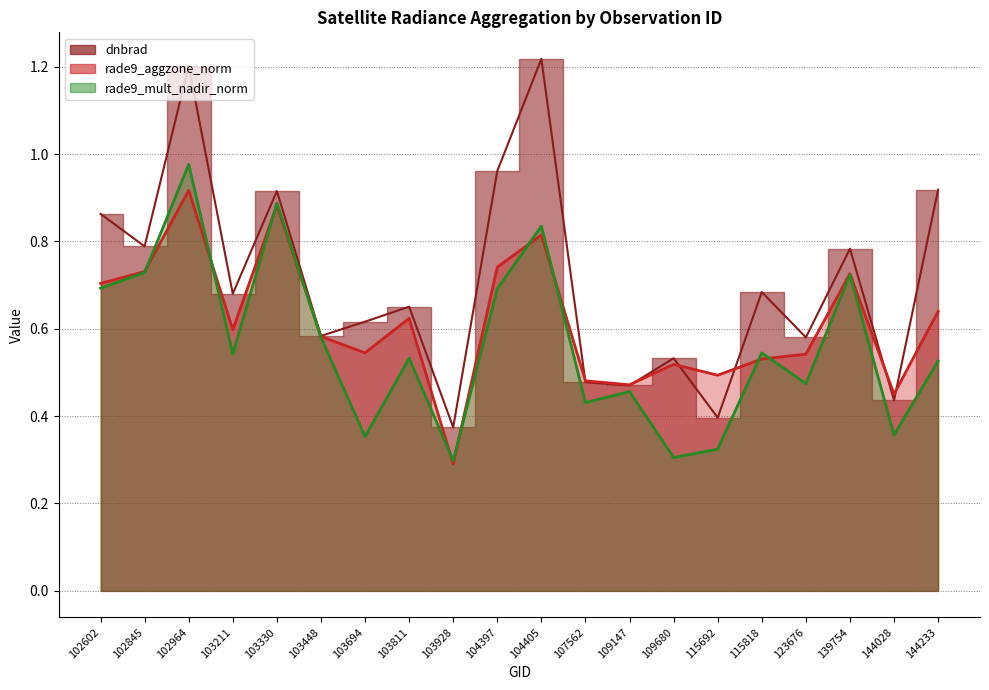

How many times do dnbrad and rade9_aggzone_norm cross each other?

6